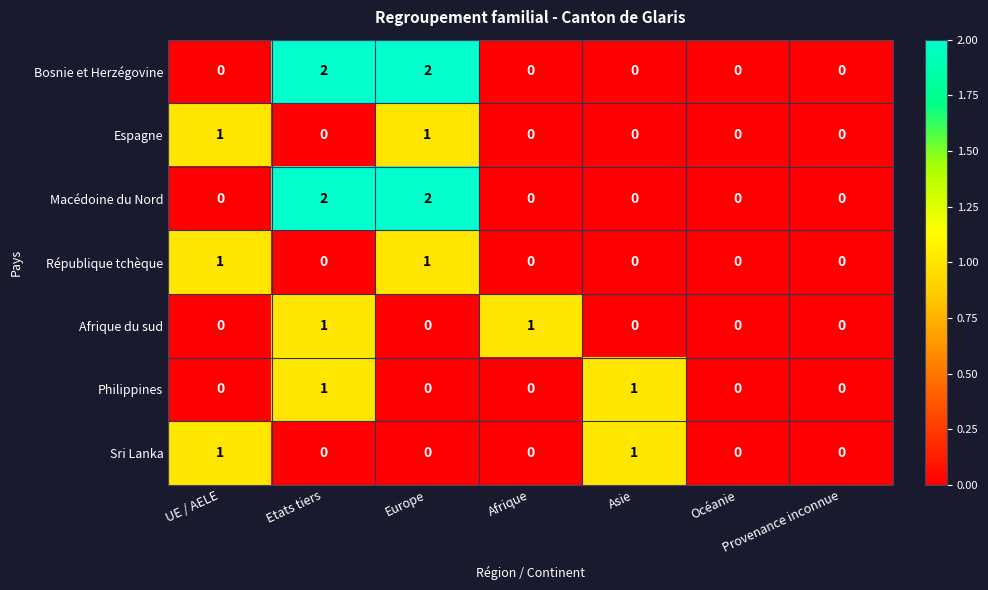

The value of Philippines at Europe is 0. True or false?

True